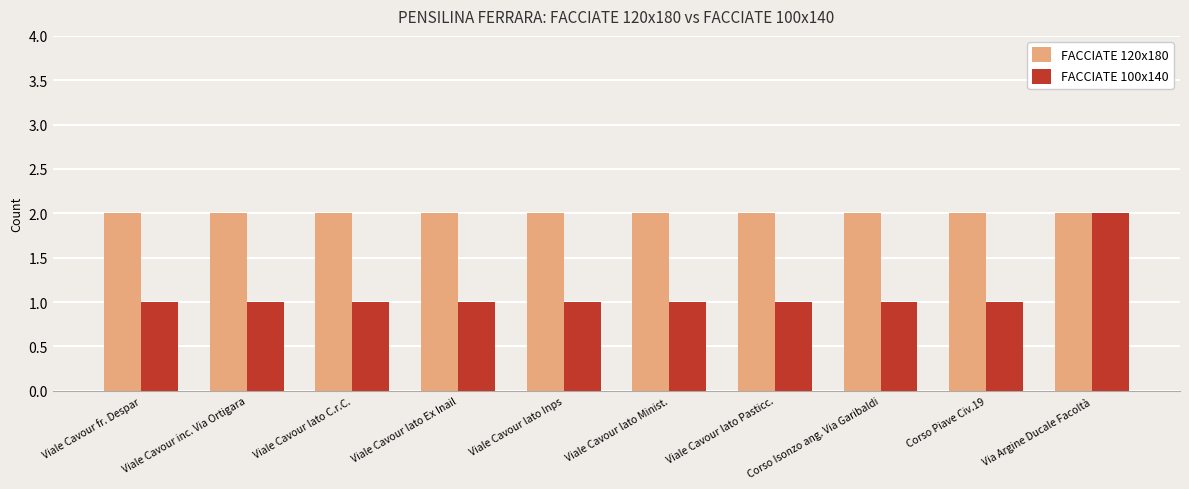

How many bars are there in each group?

2